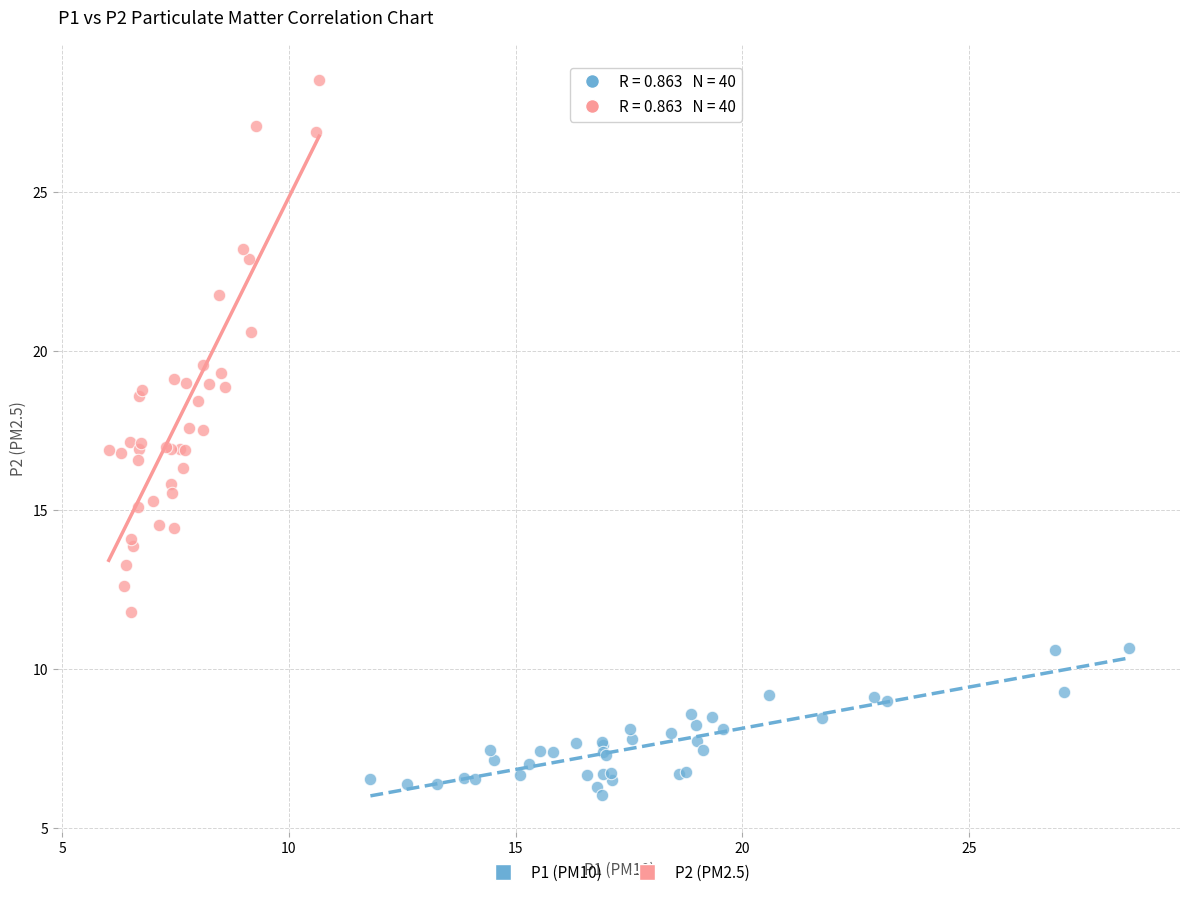

What are all the series names shown in the legend?

P1 (PM10), P2 (PM2.5)